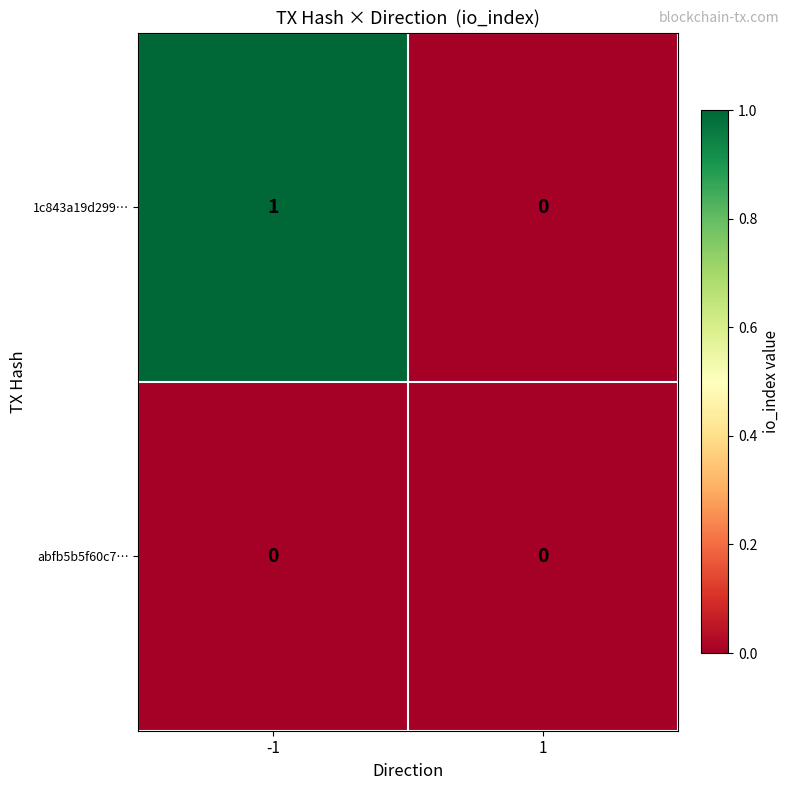

What is the maximum value shown in the chart?

1